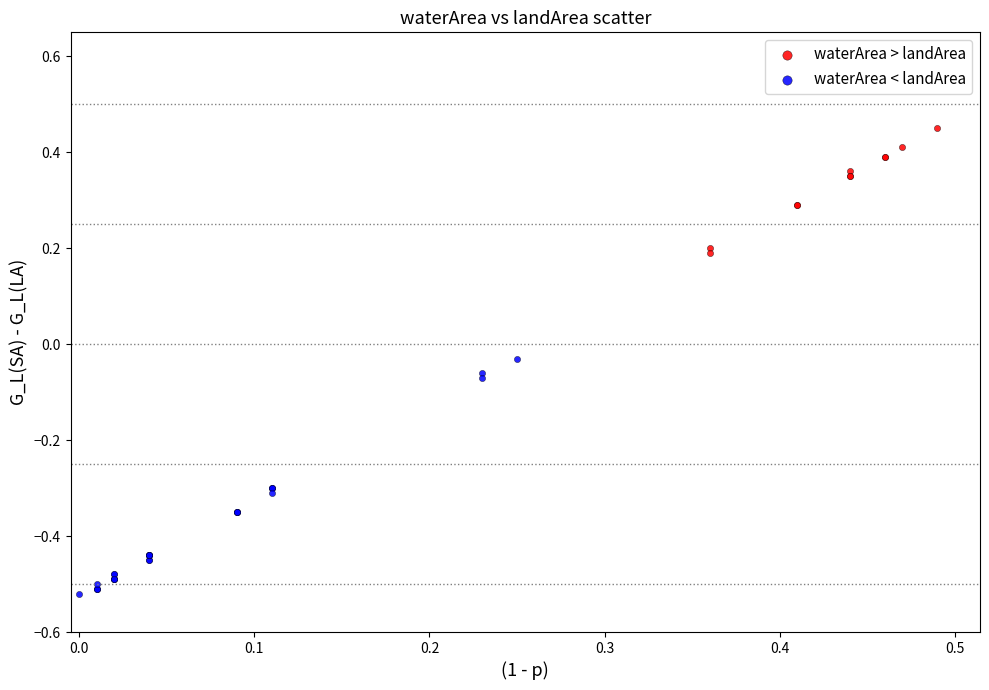

Which series has the largest Y range (max minus min)?

waterArea < landArea